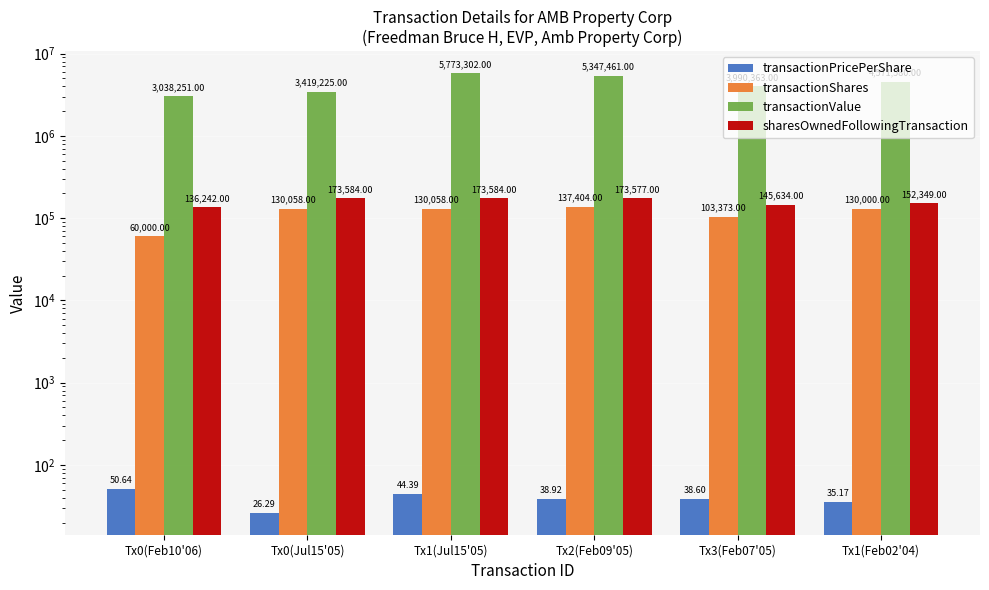

Is it true that sharesOwnedFollowingTransaction equals 173584.0 at Tx1(Jul15'05)?

True